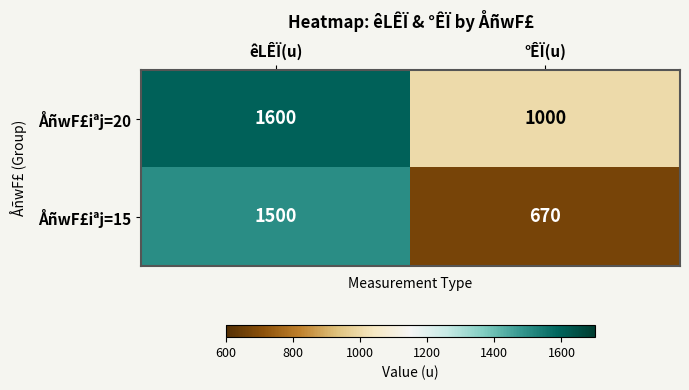

Reading left to right, transcribe all the data shown in this chart.

ÅñwF£iªj=20: 1600	1000
ÅñwF£iªj=15: 1500	670